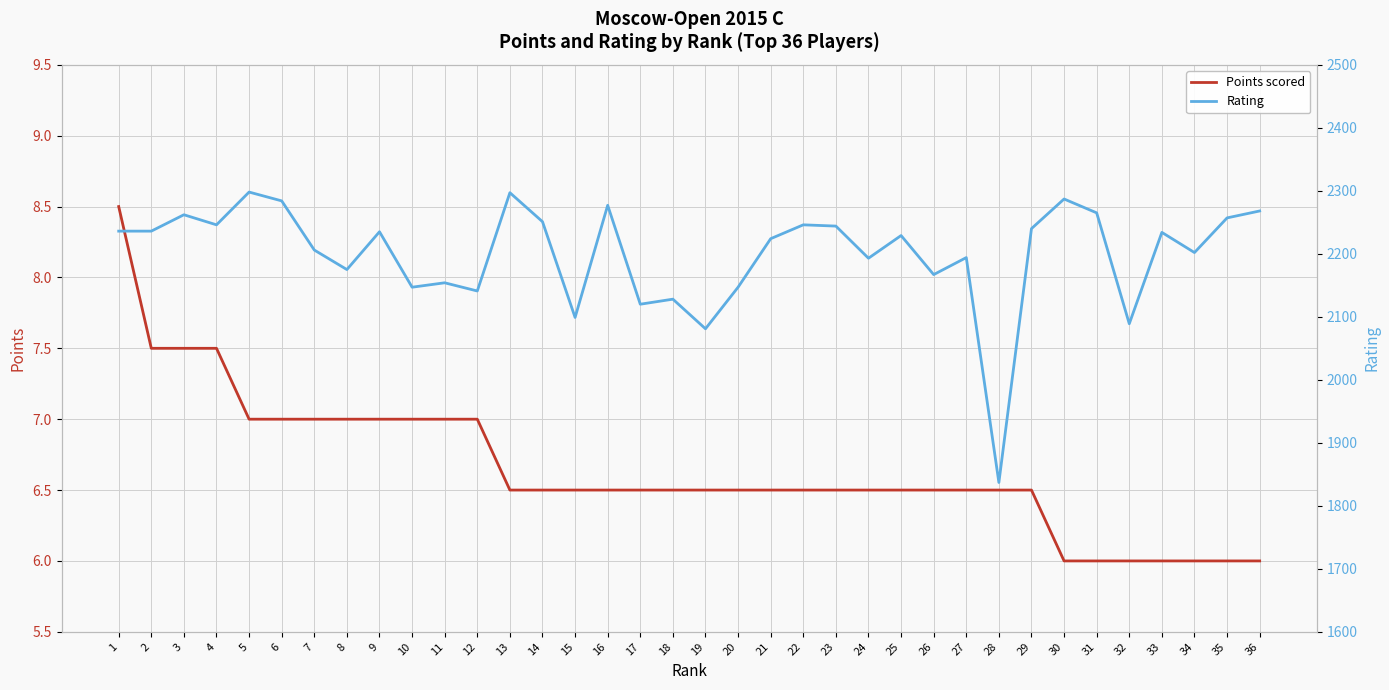

At which category is the sum across all series the highest?

5